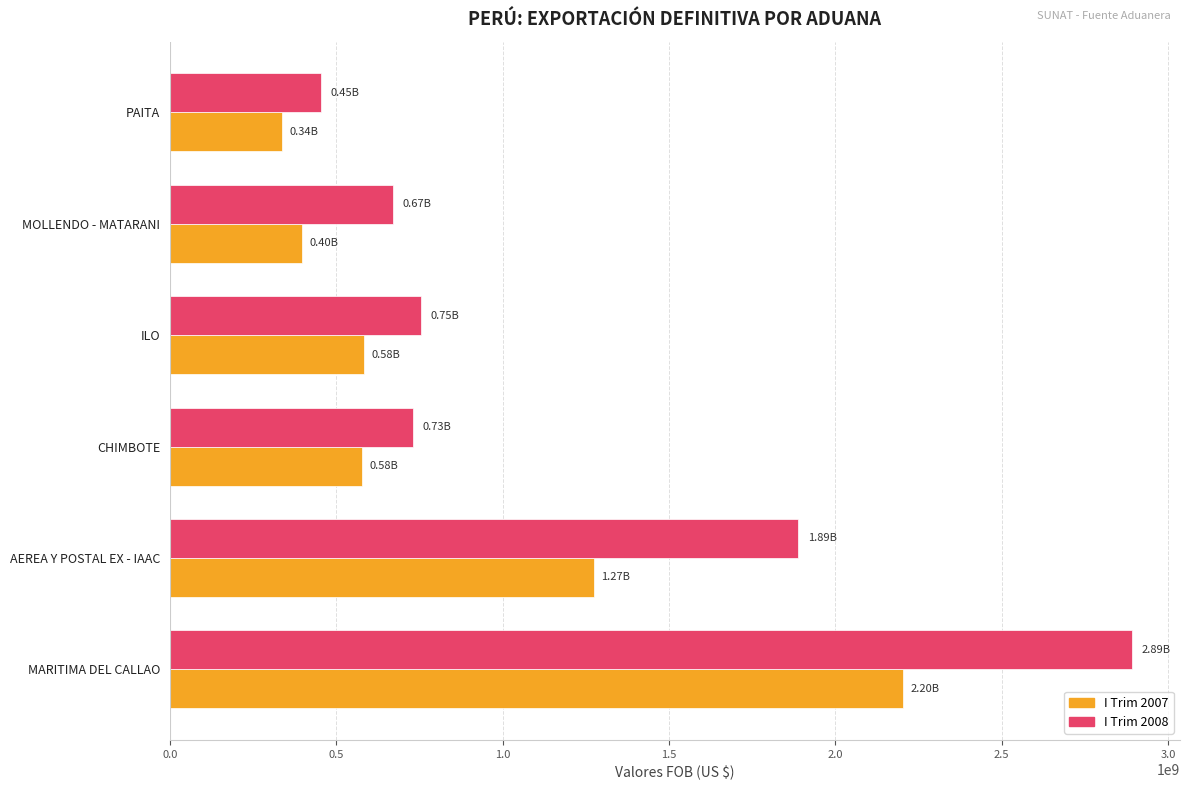

What is the total value across all series at CHIMBOTE?

1307544974.0